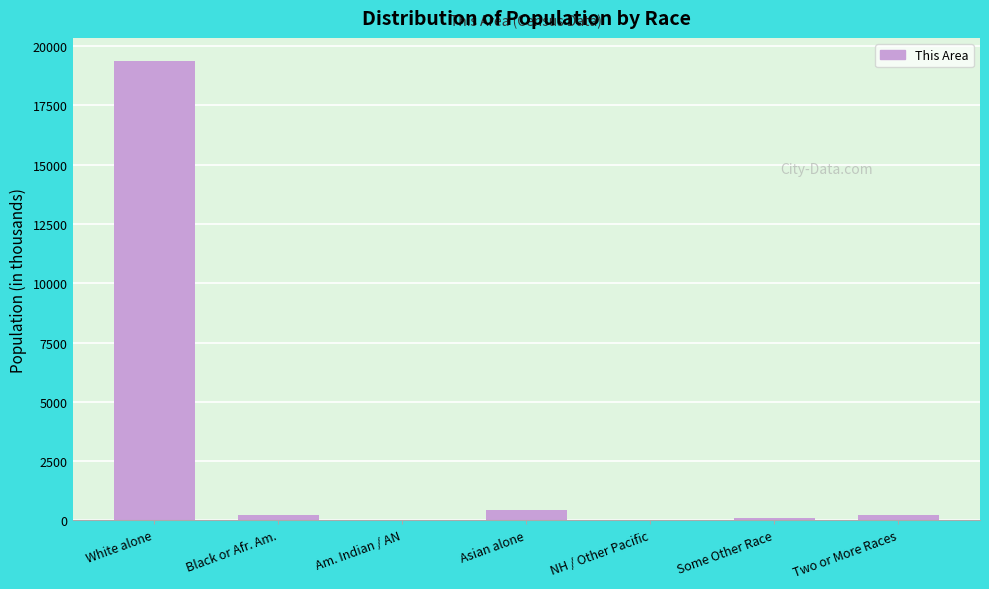

The value at Asian alone is 442. True or false?

True